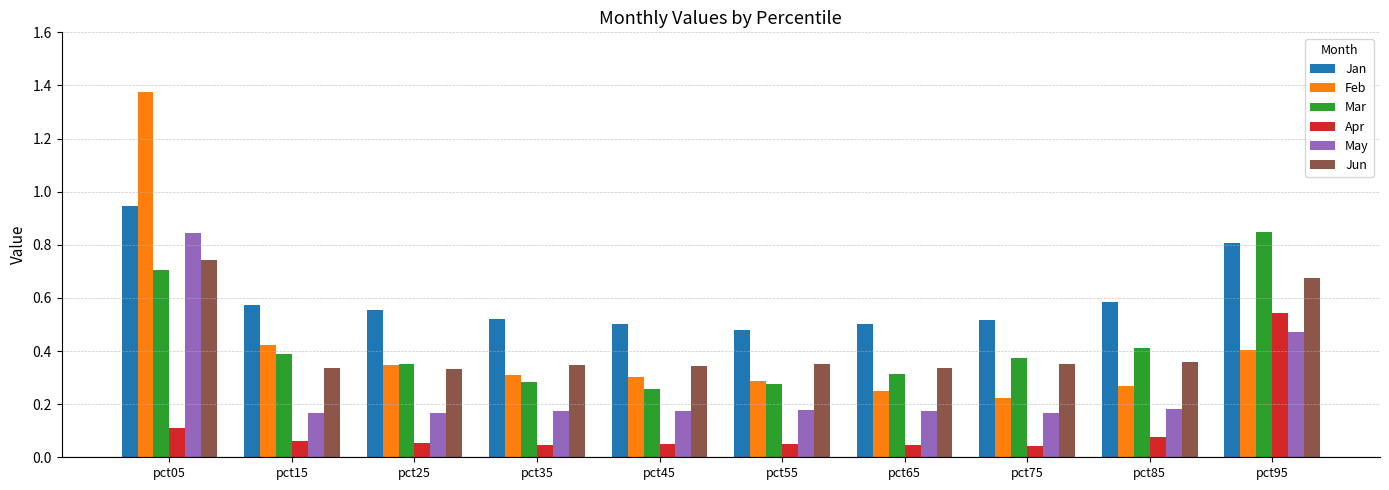

What is the difference between the maximum and minimum values in the Feb series?

1.2